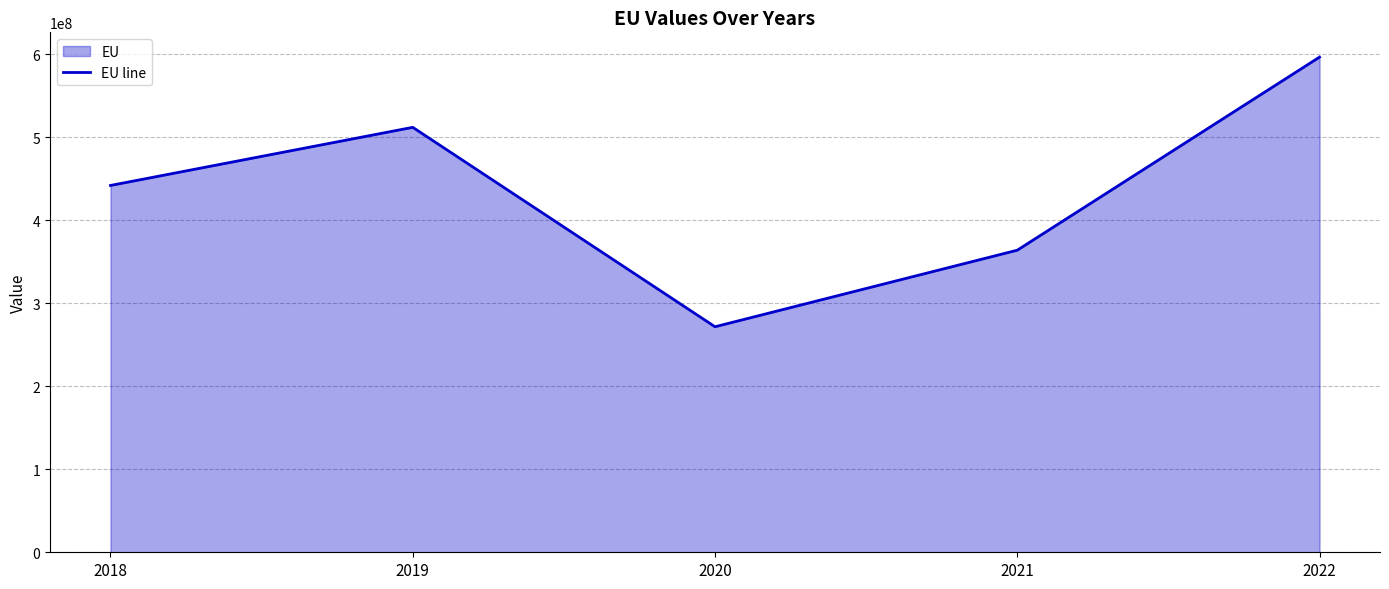

What is the change in value from 2020 to 2022?

+324848841